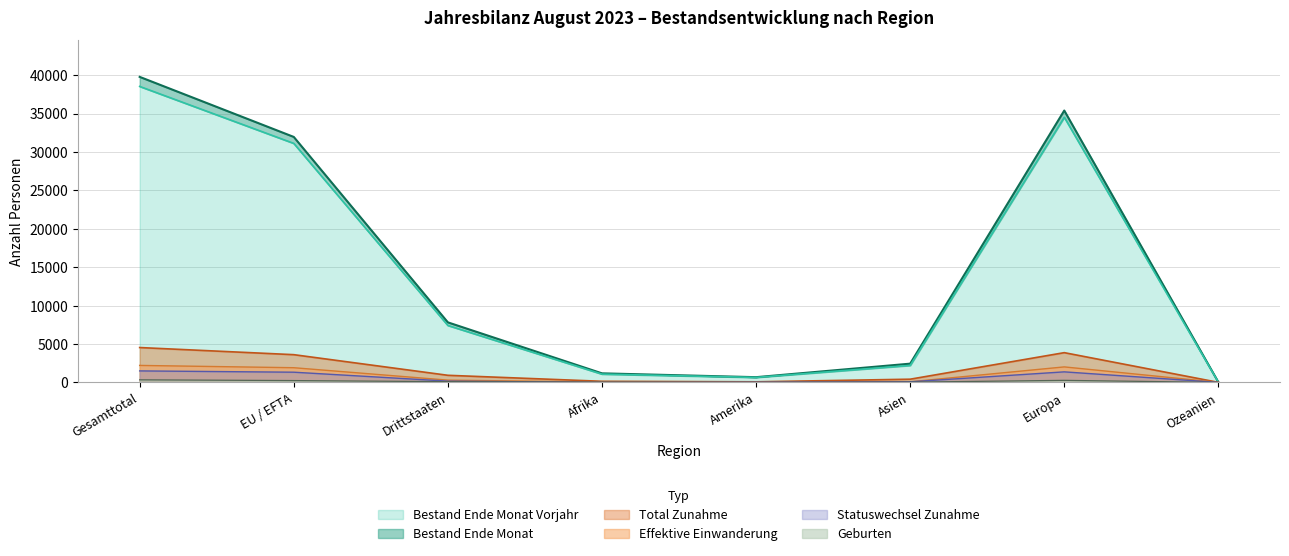

Is the value of Total Zunahme at Drittstaaten greater than the value of Bestand Ende Monat Vorjahr at Gesamttotal?

No